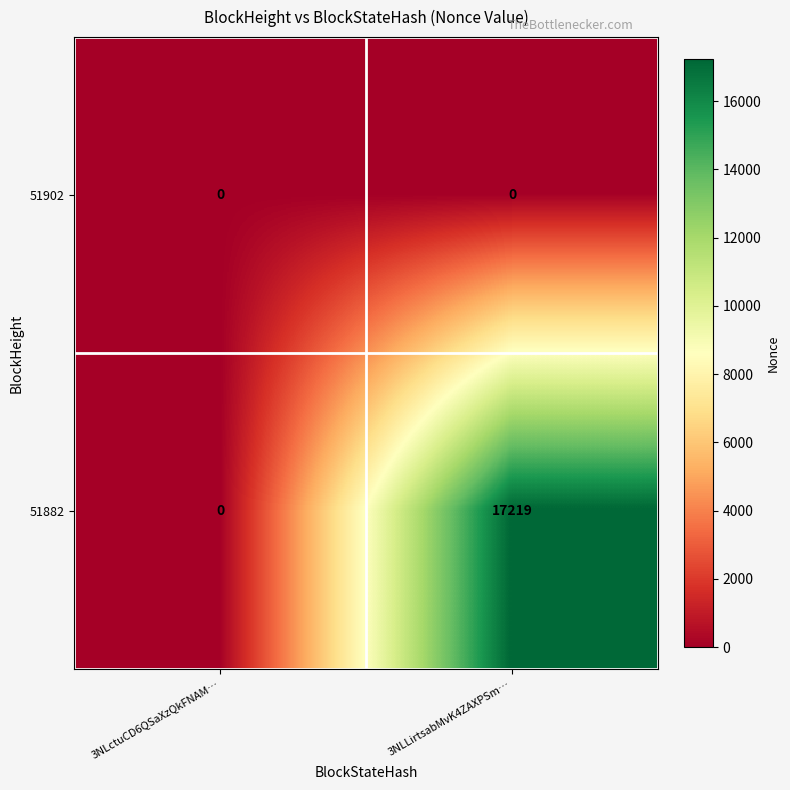

What is the spread (max minus min) of values at 3NLLirtsabMvK4ZAXPSm…?

17219